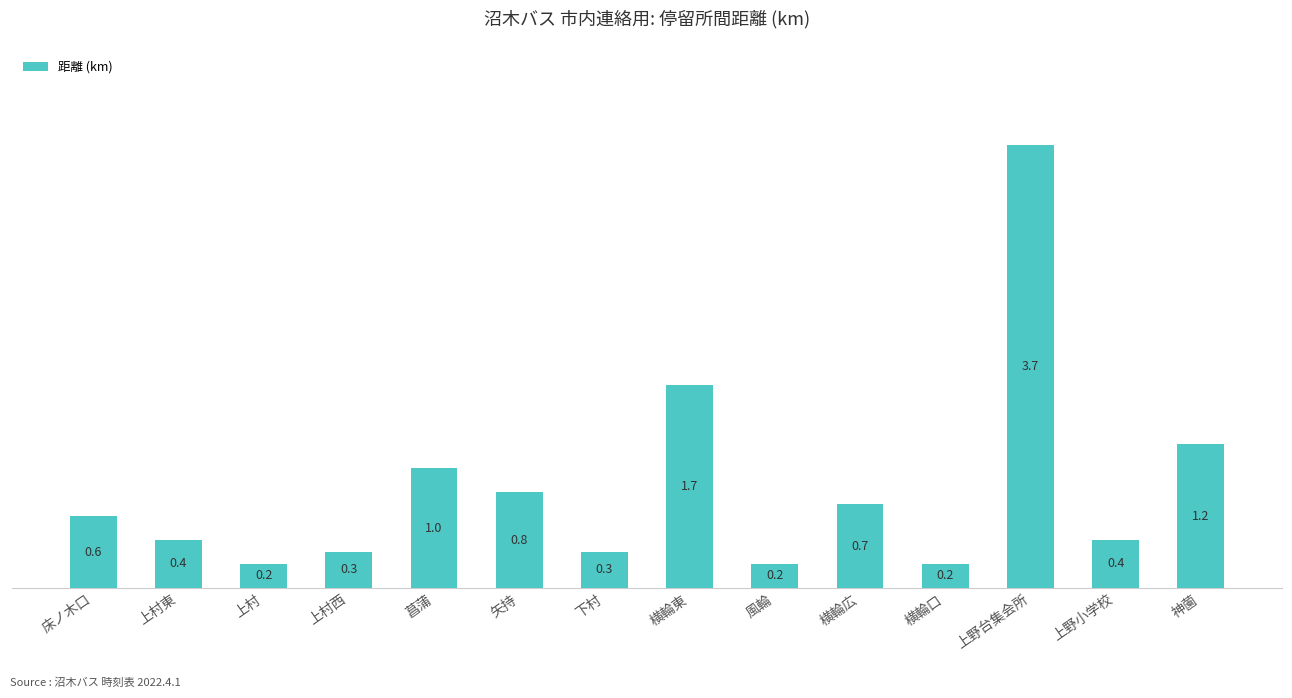

What is the approximate value at 床ノ木口?

0.6